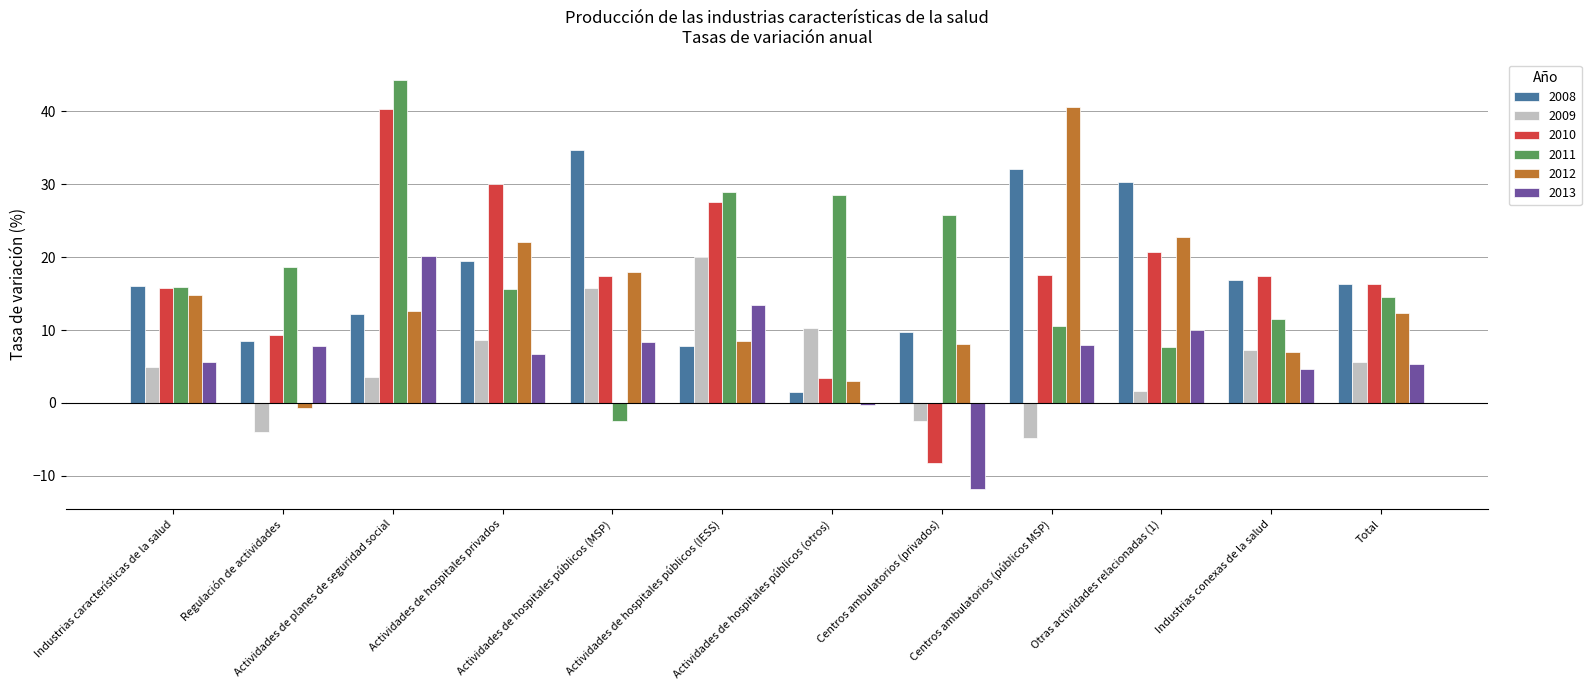

Does the chart contain any negative values?

Yes